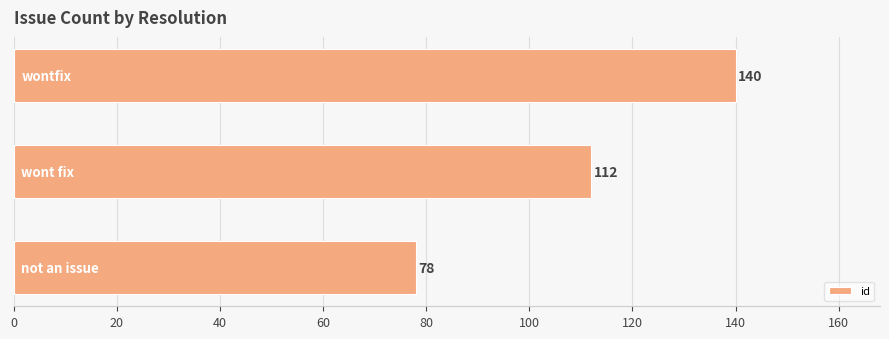

Count the values in the range 78 to 140.

3